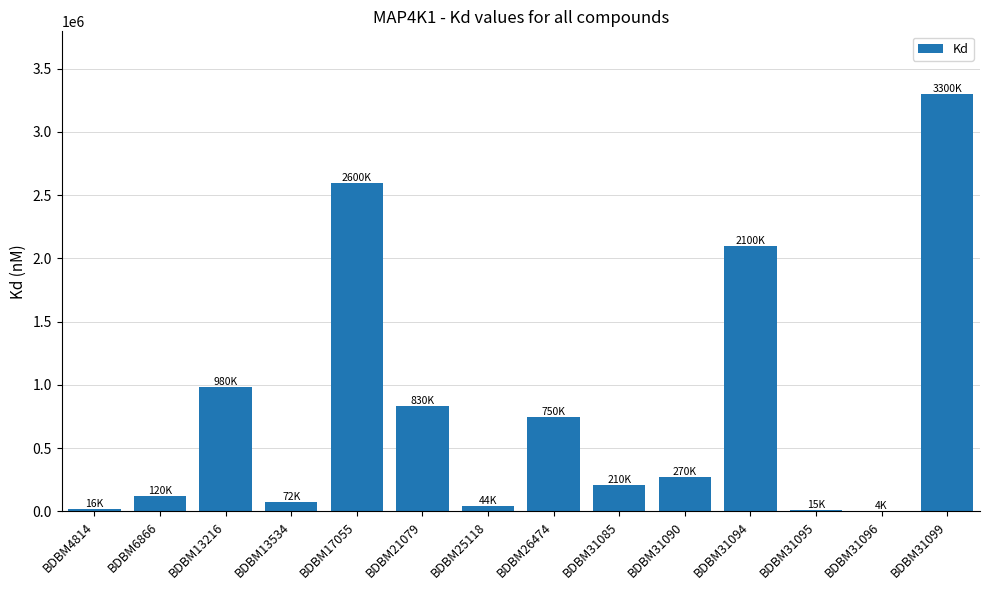

Between BDBM6866 and BDBM31085, which is larger?

BDBM31085